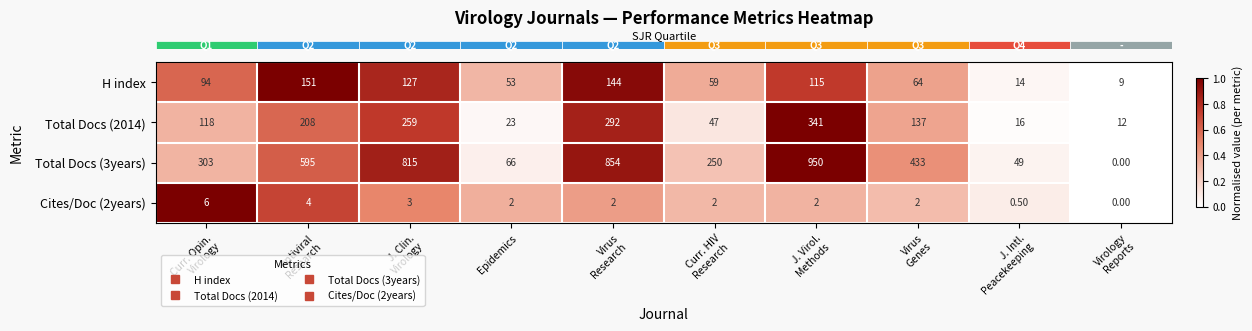

How many data points does each series have?

10